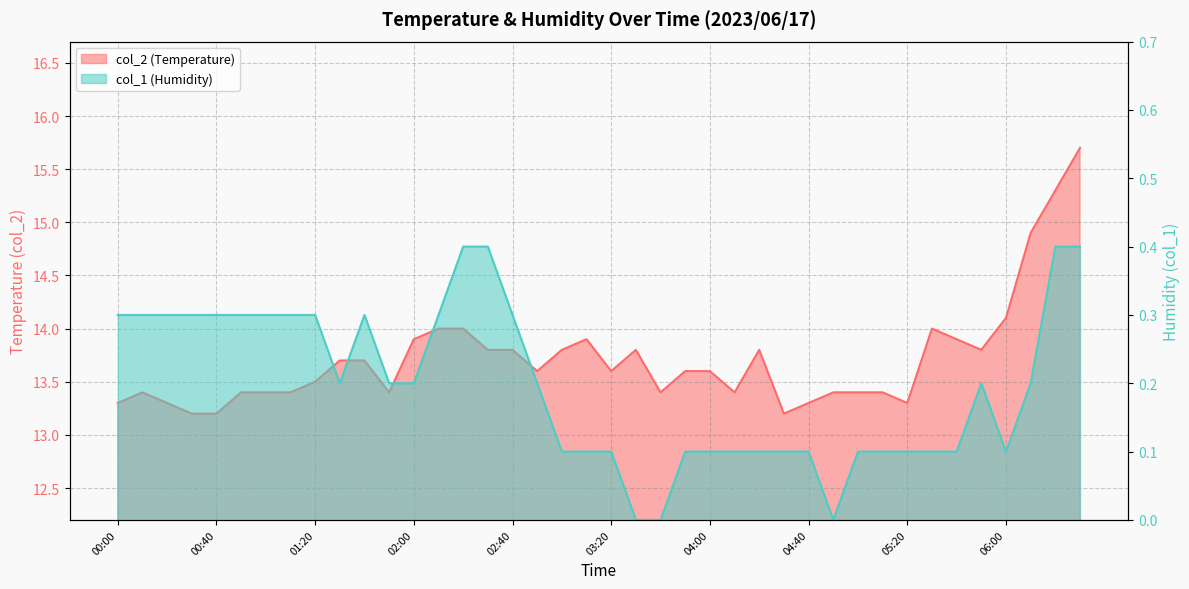

In col_2, how many points are higher than both neighbors (excluding endpoints)?

5